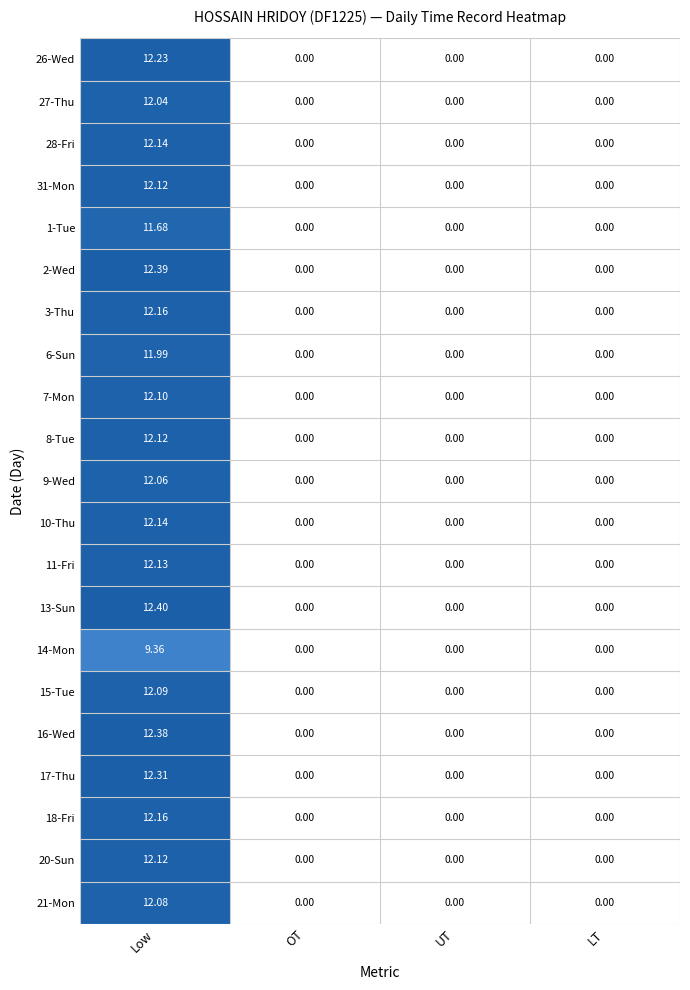

At which label does 2-Wed reach its peak?

Low